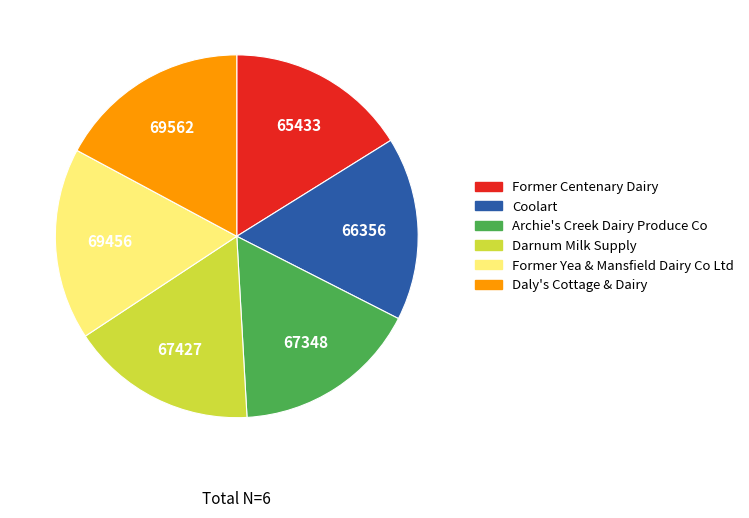

Does any single category account for the majority?

No